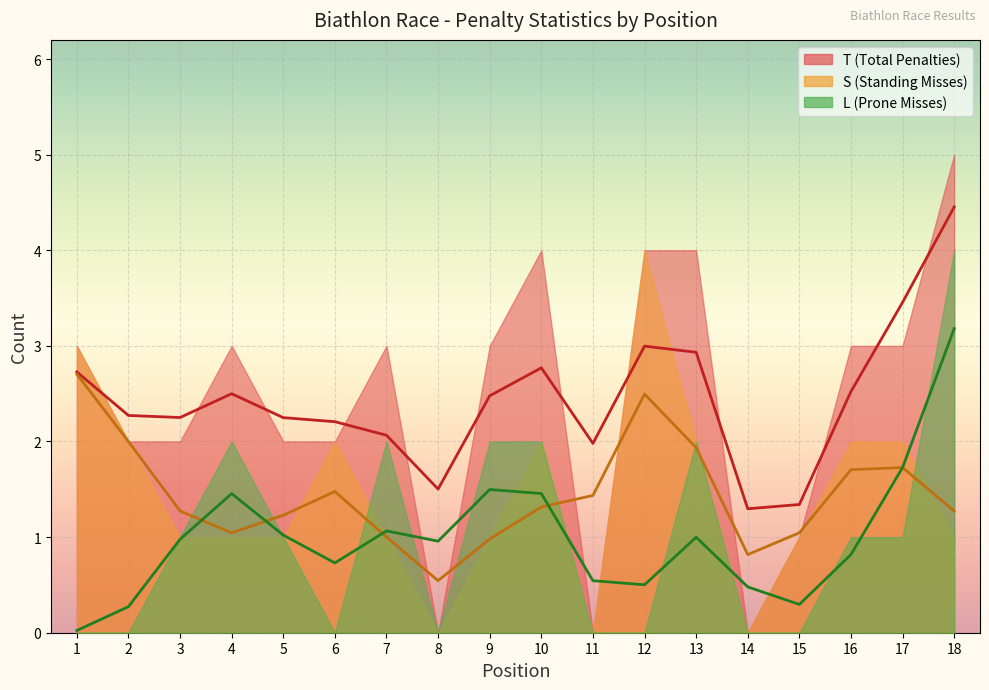

True or false: S and L cross at least once.

True